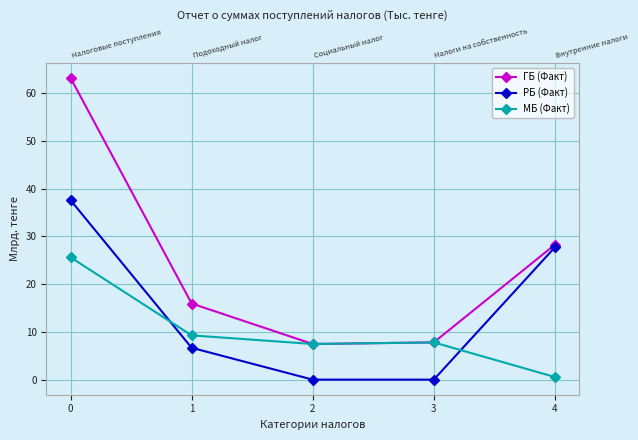

Which label corresponds to the smallest value in the chart?

2